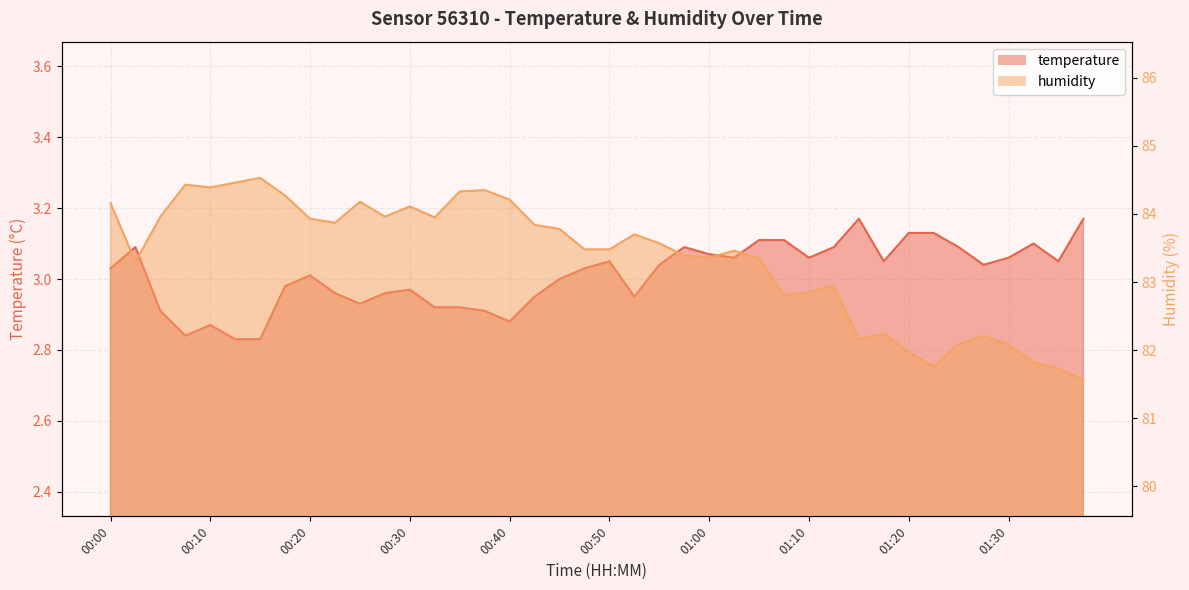

The temperature series shows 3.0 at 00:28. True or false?

True